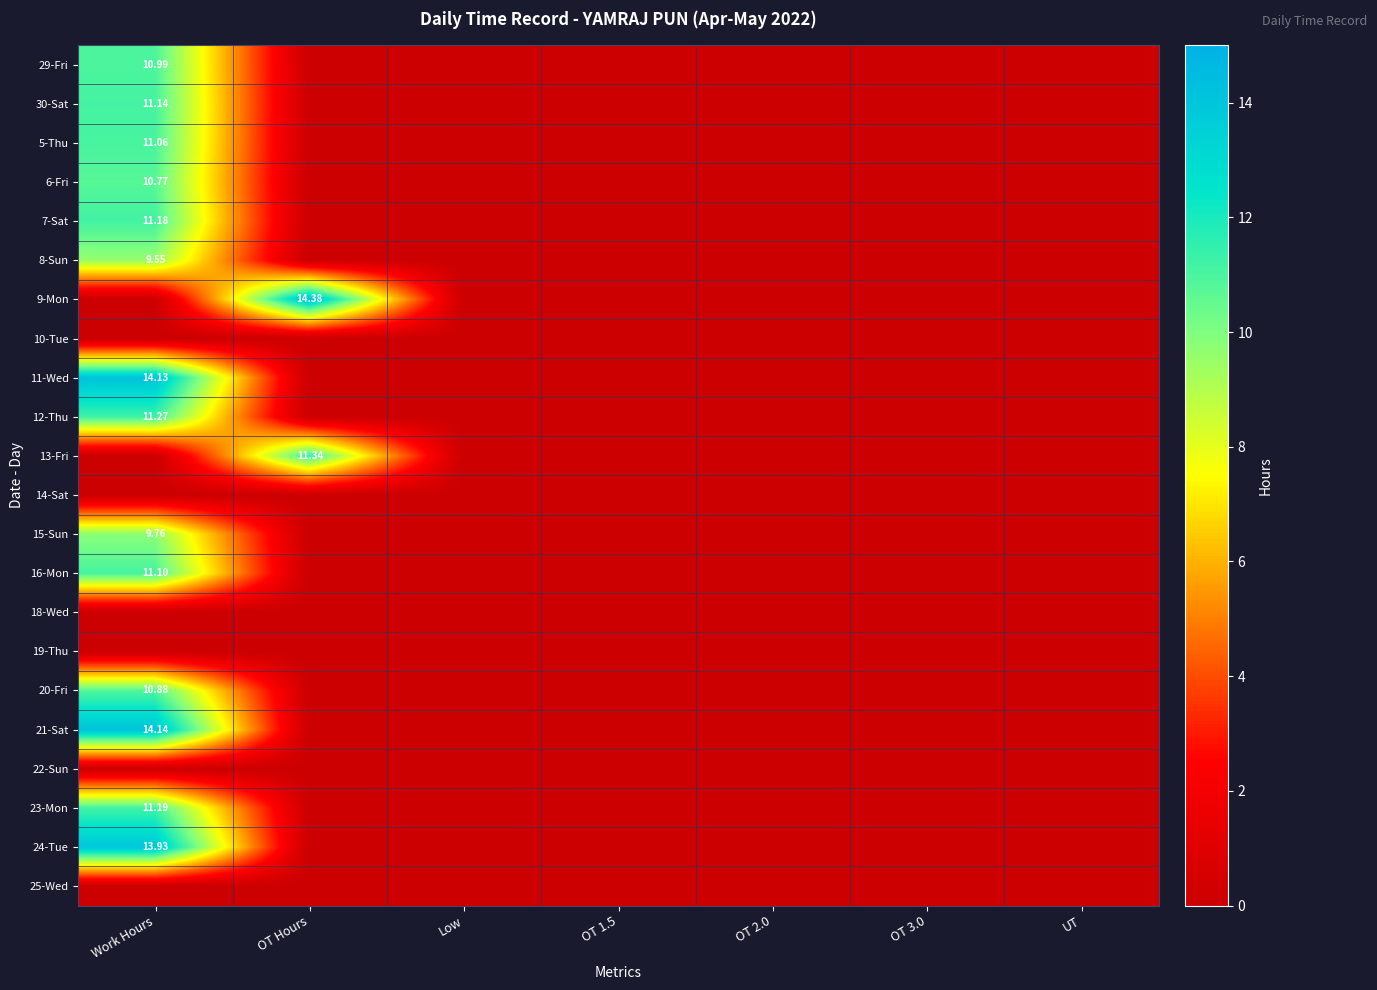

Which has a higher value, Work Hours or OT 2.0?

Work Hours